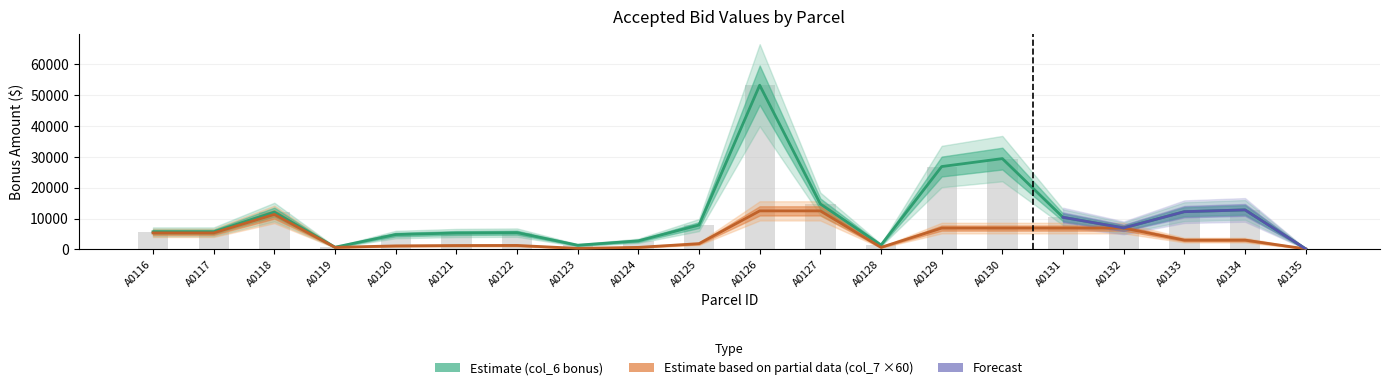

At which label does col_7 reach its minimum?

A0135